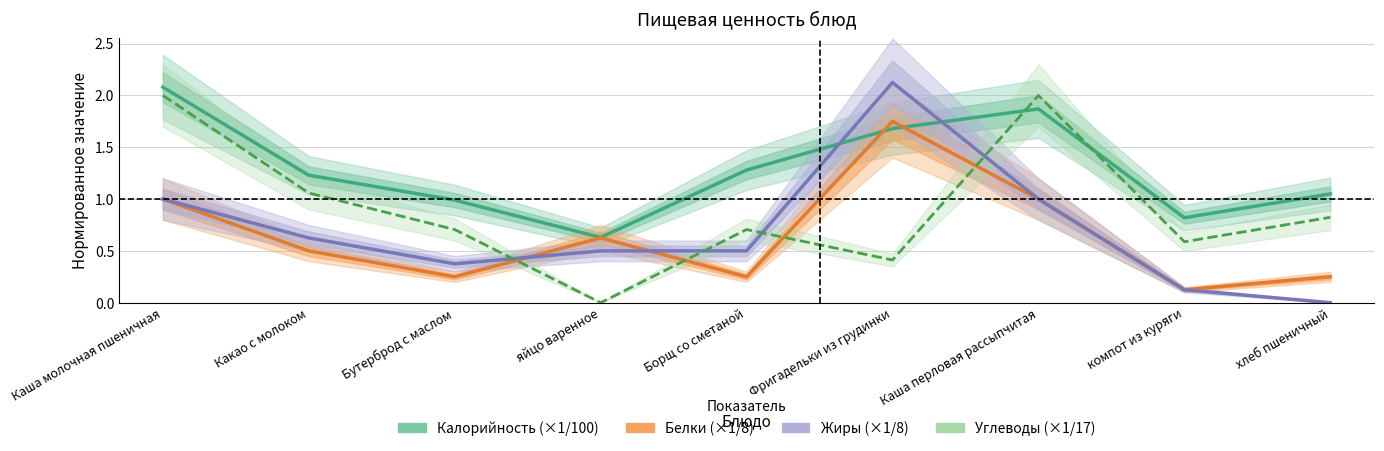

What is the approximate value of Жиры (×1/8) at Борщ со сметаной?

0.5